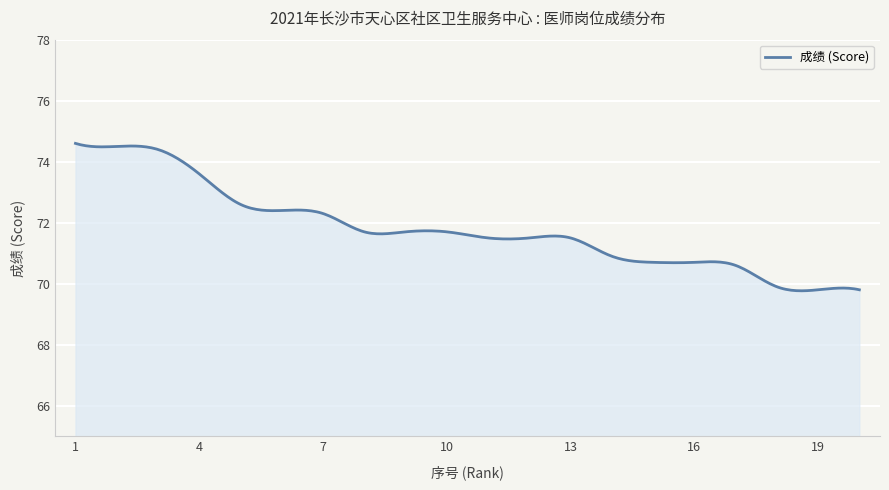

What is the difference between the maximum and minimum values?

4.8